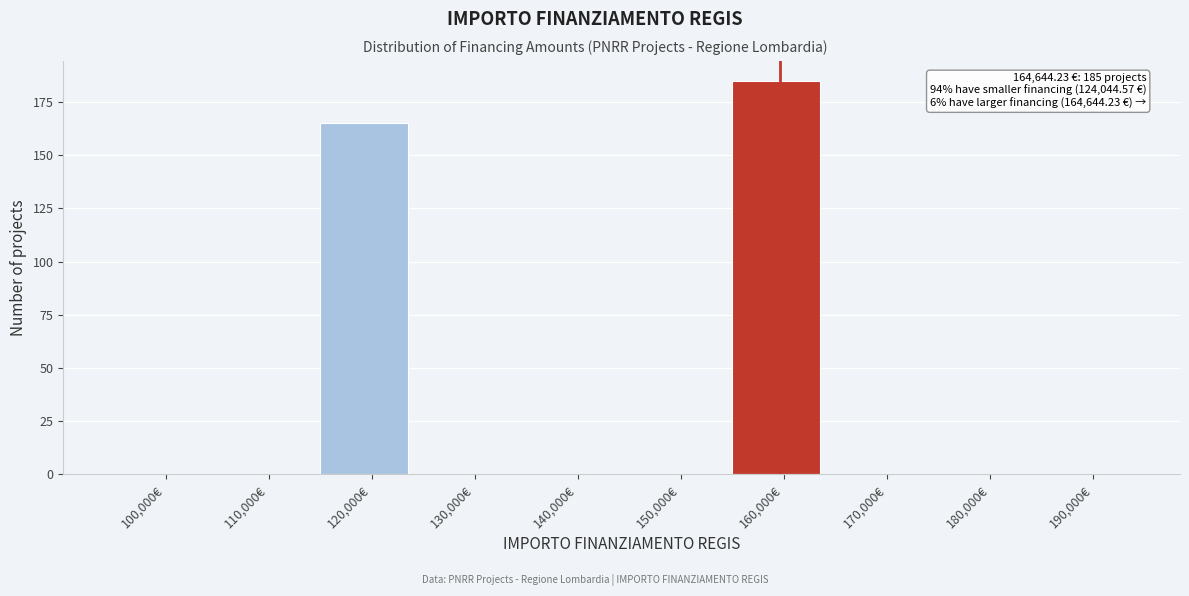

Reading right to left, what are all the values shown in this chart?

190,000€=0	180,000€=0	170,000€=0	160,000€=185	150,000€=0	140,000€=0	130,000€=0	120,000€=165	110,000€=0	100,000€=0